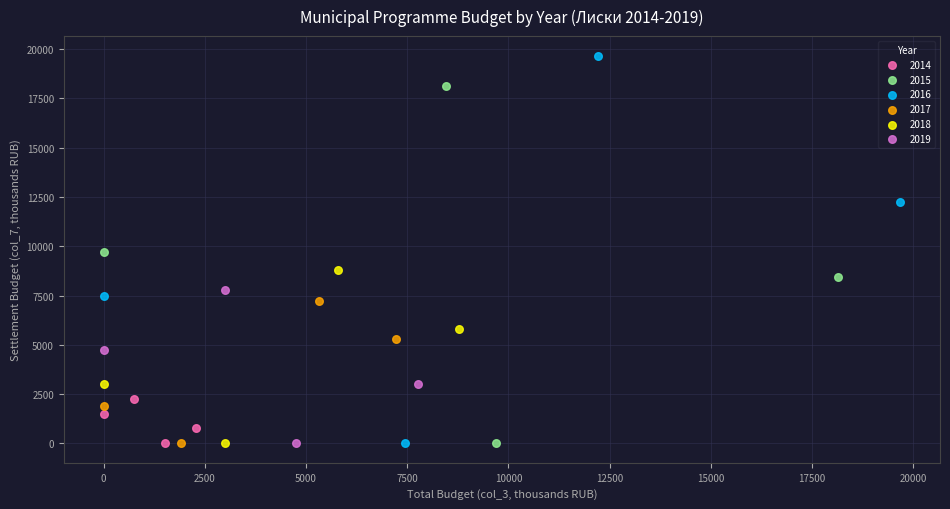

Which series reaches the maximum Y coordinate?

2016